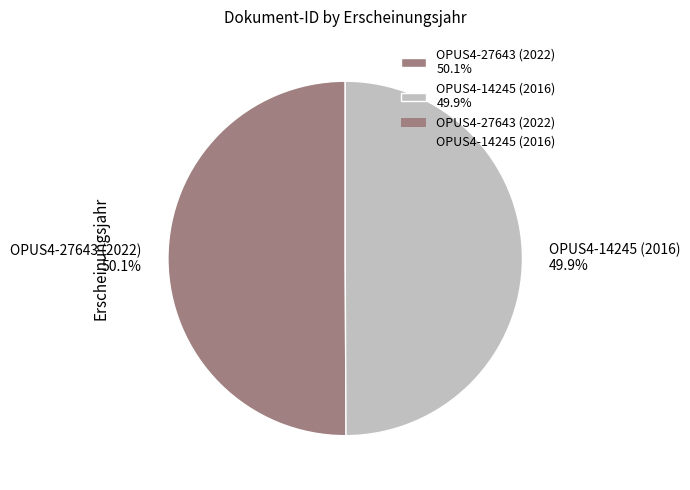

Is the sum of OPUS4-14245 (2016) and OPUS4-27643 (2022) greater than half?

Yes